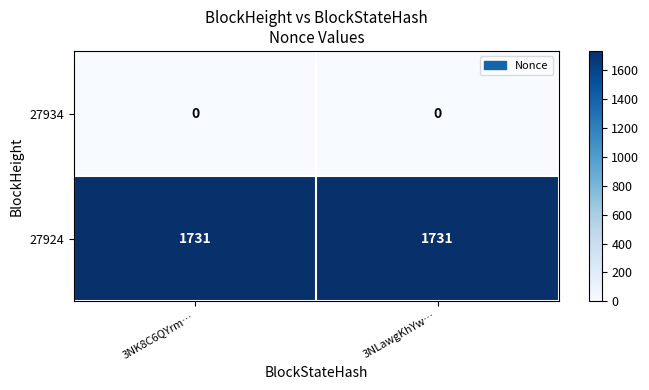

Reading left to right, transcribe all the data shown in this chart.

27934: 0	0
27924: 1731	1731